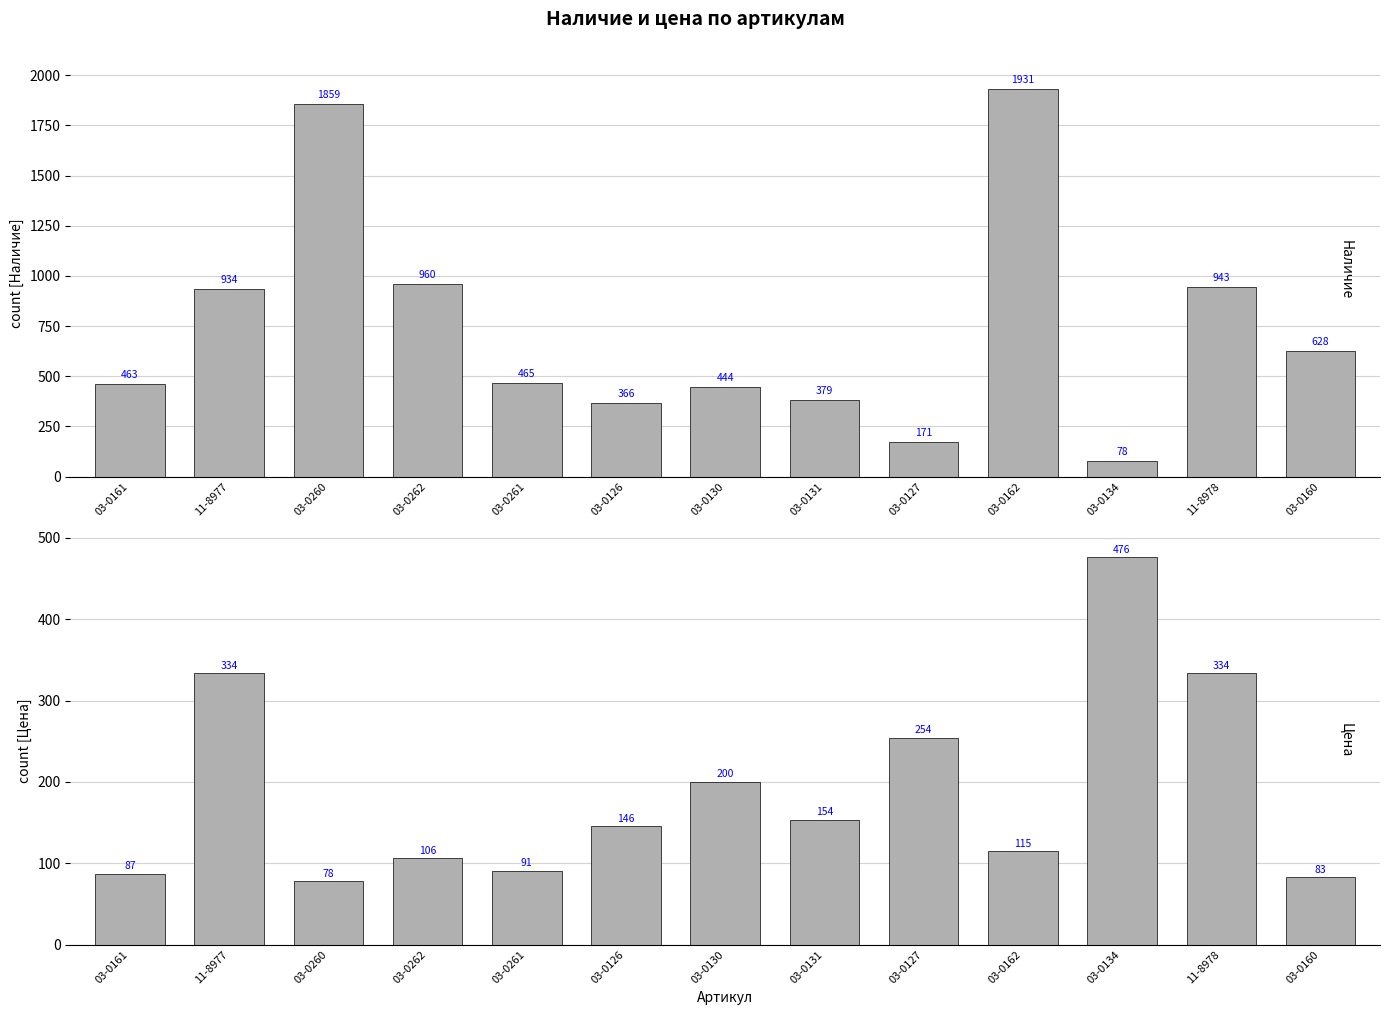

How many groups of bars are there?

13